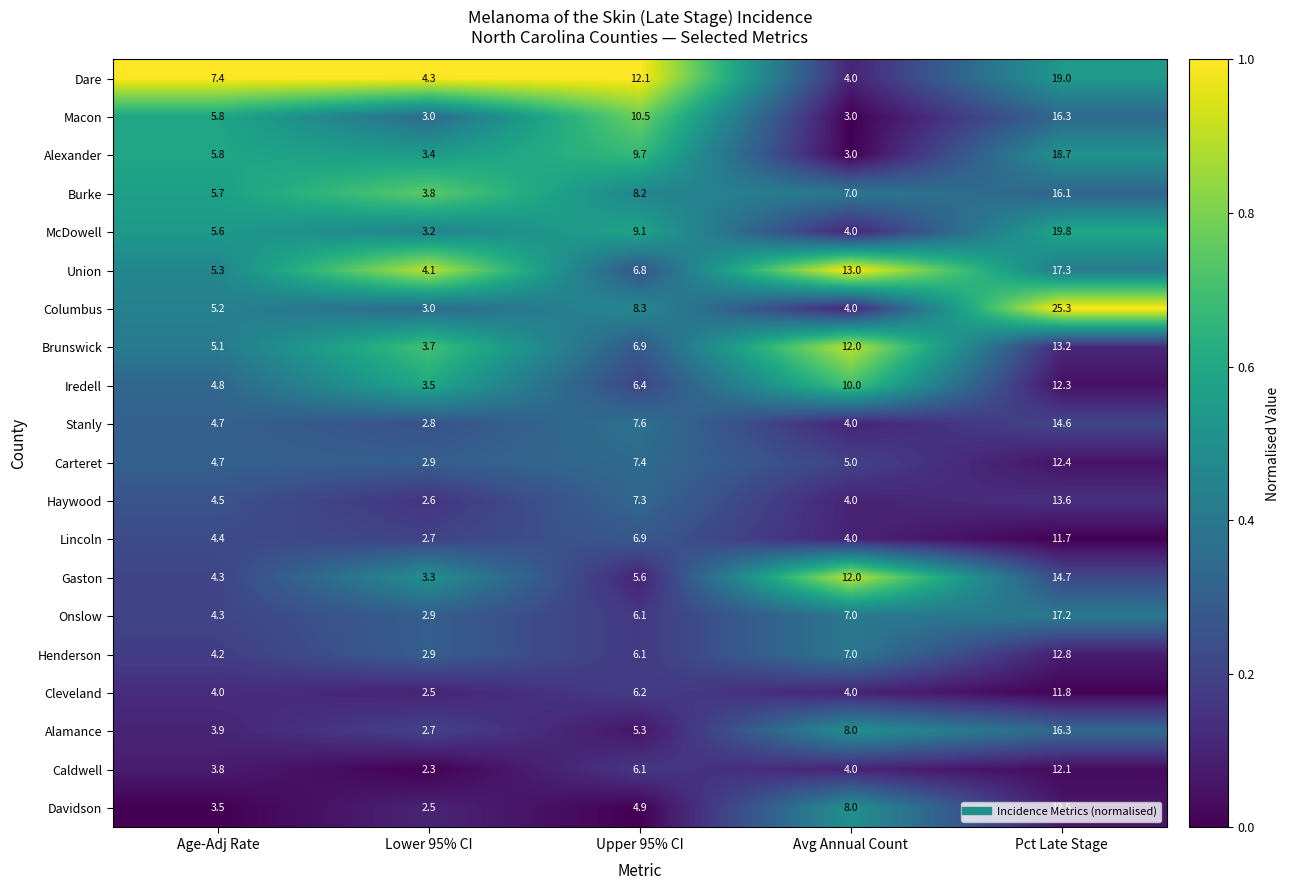

What is the total value across all series at Lower 95% CI?

62.1